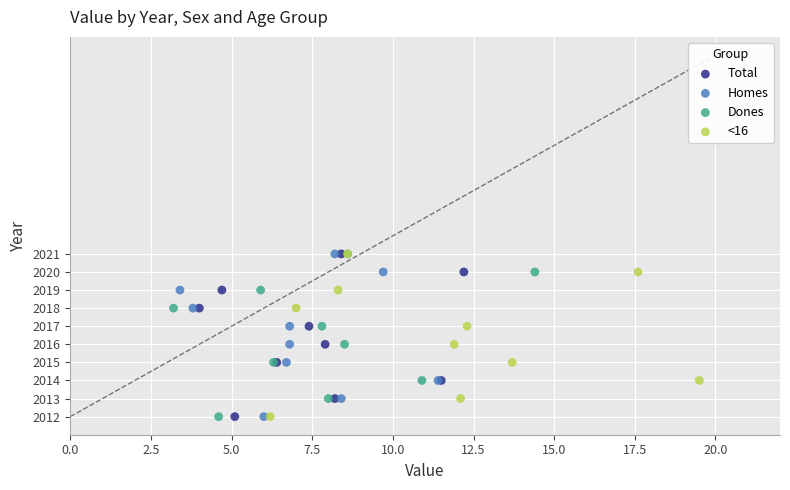

What are all the series names shown in the legend?

Total, Homes, Dones, <16